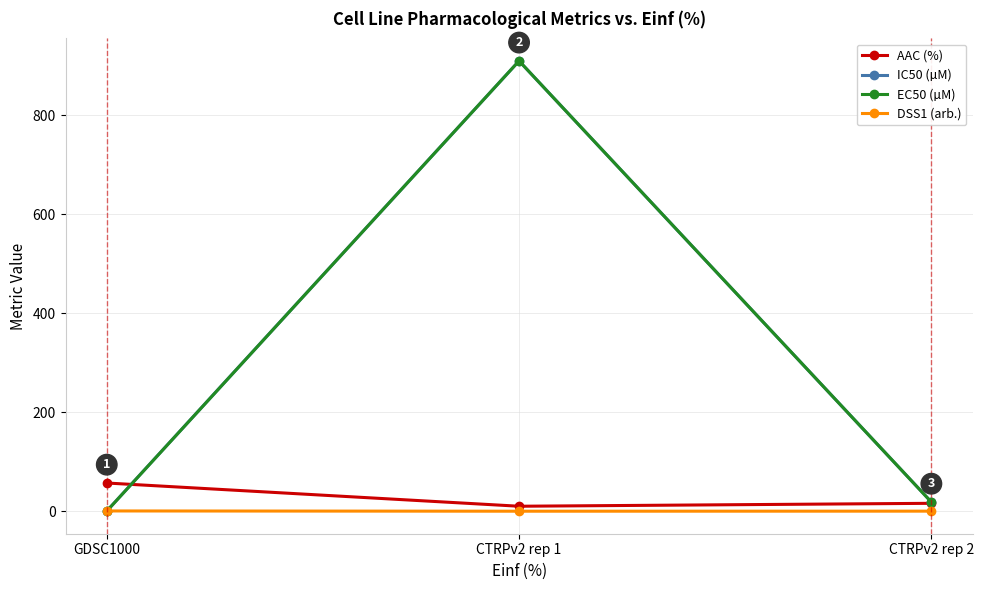

What is the label of the 3rd point from the right?

GDSC1000